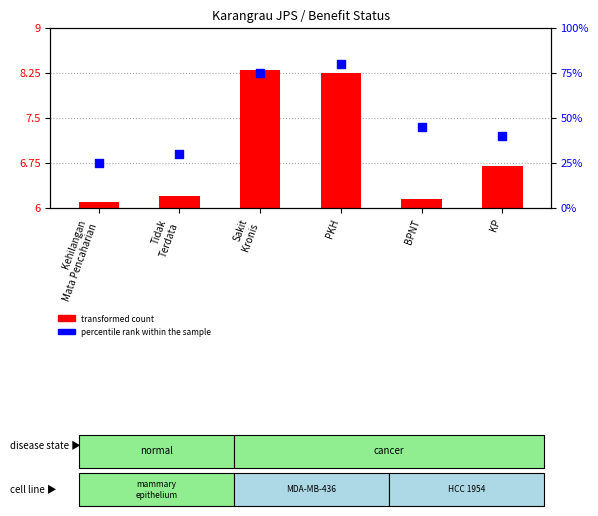

Between BPNT and PKH, which is larger?

PKH